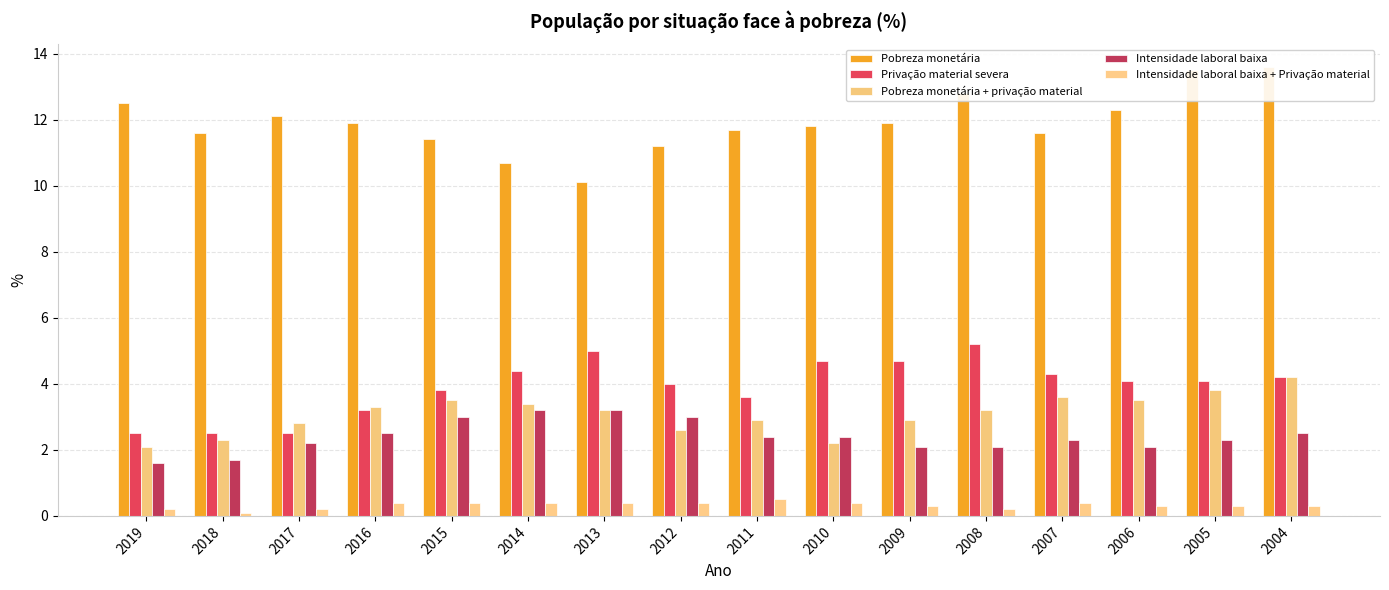

How many data points in Pobreza monetária are above 11?

14